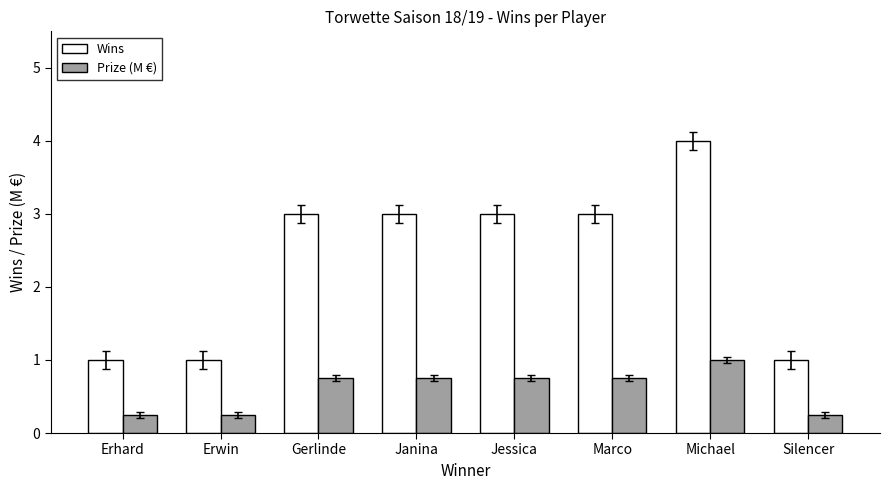

What is the sum of the Prize (M €) values at Marco and Erhard?

1.0